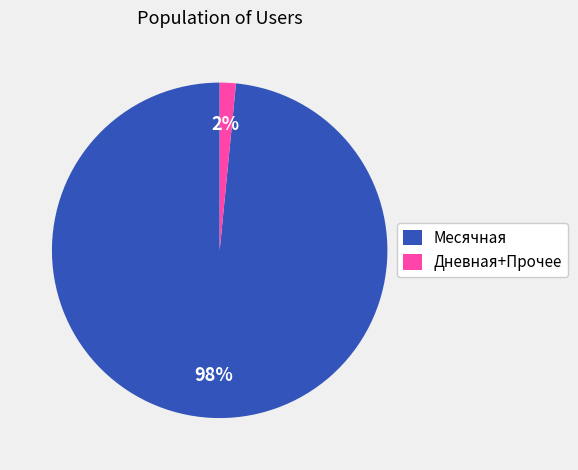

How many segments does this pie chart have?

2